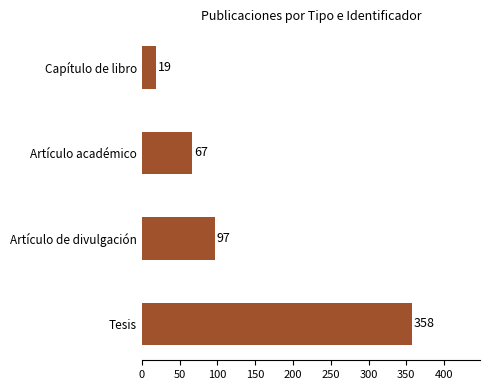

List the labels in order of value, smallest first.

Capítulo de libro, Artículo académico, Artículo de divulgación, Tesis